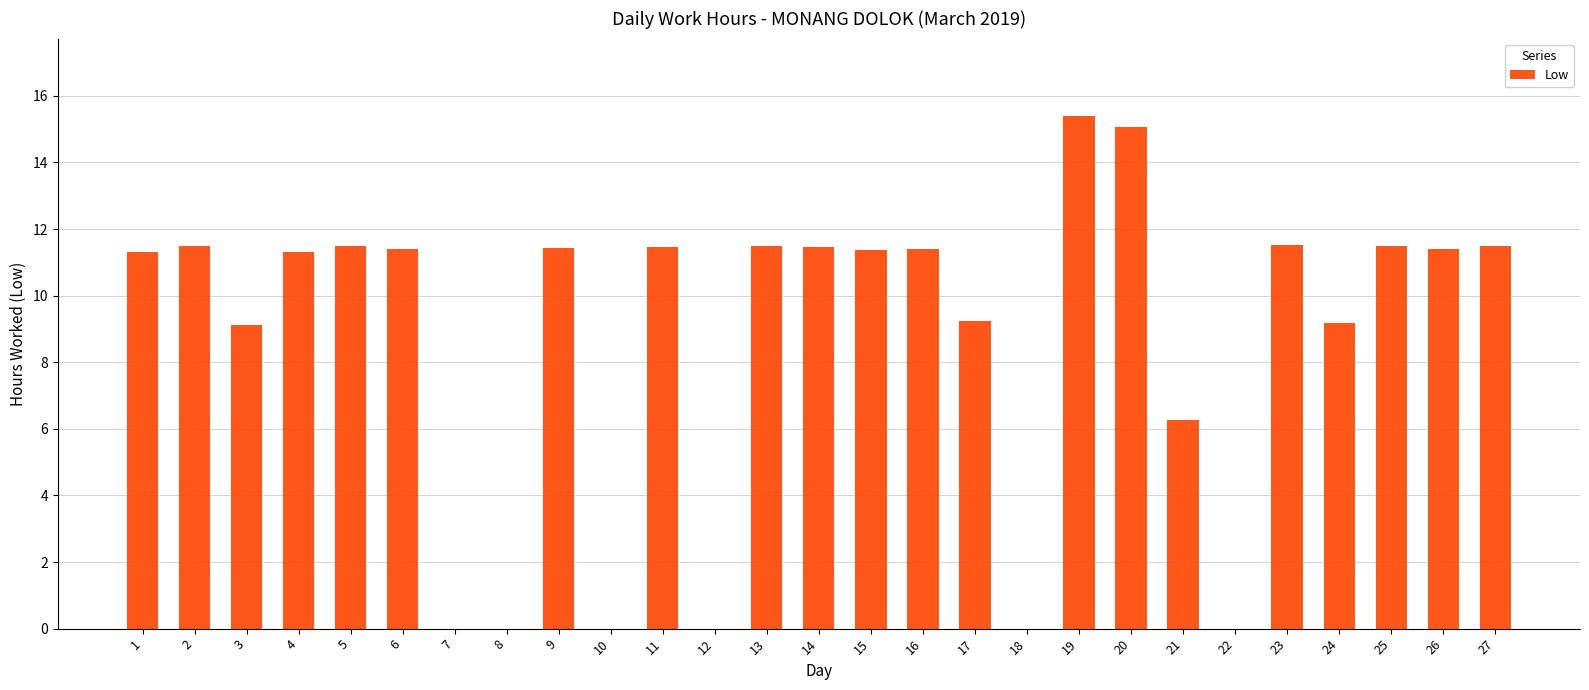

The chart shows a value of 11.4 at 15. True or false?

True